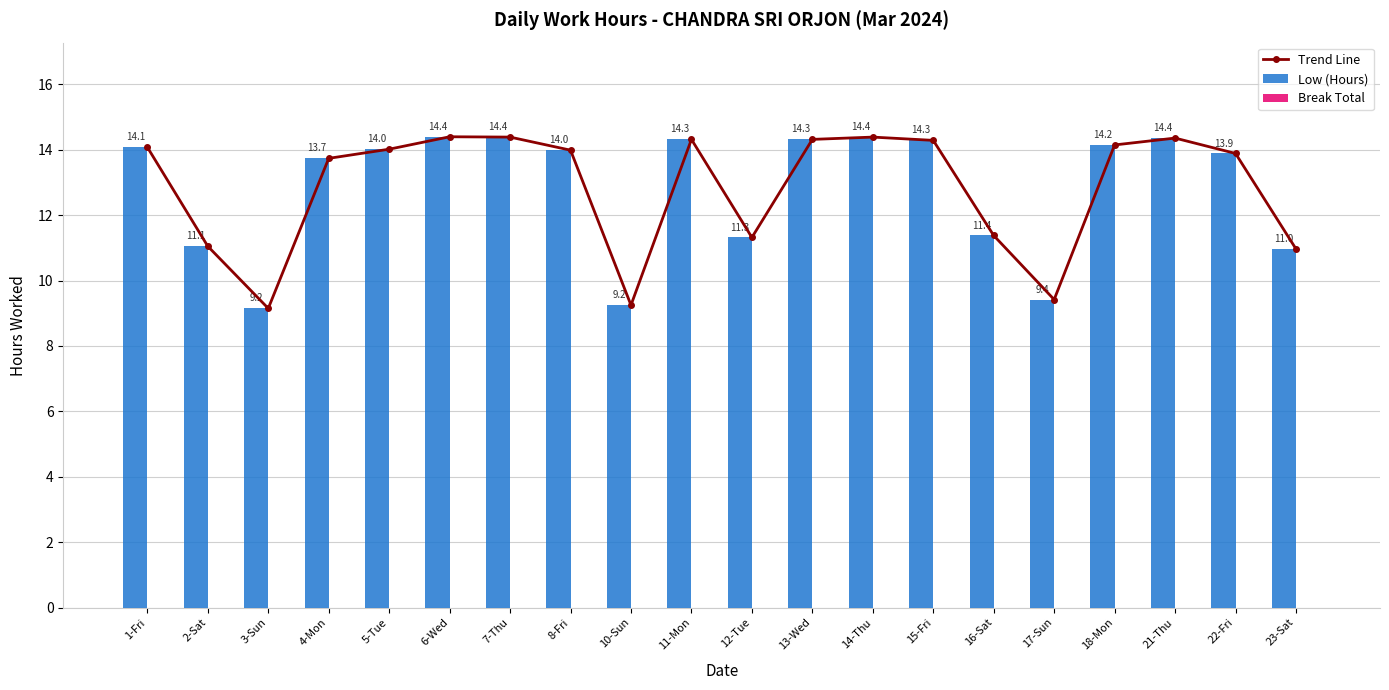

How many data points in Trend Line are less than 14?

10